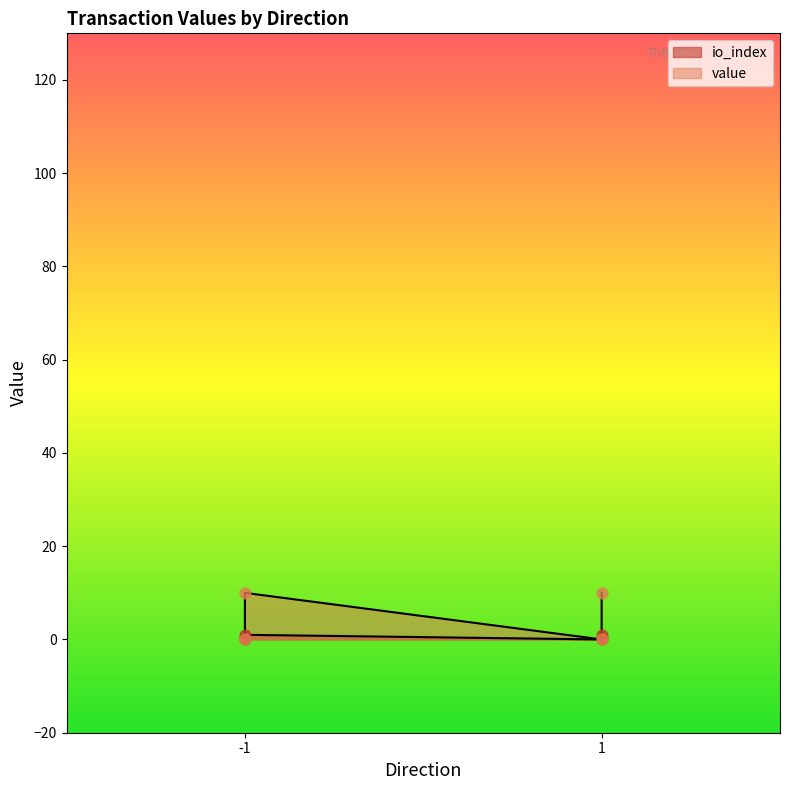

Which series has the largest Y range (max minus min)?

value